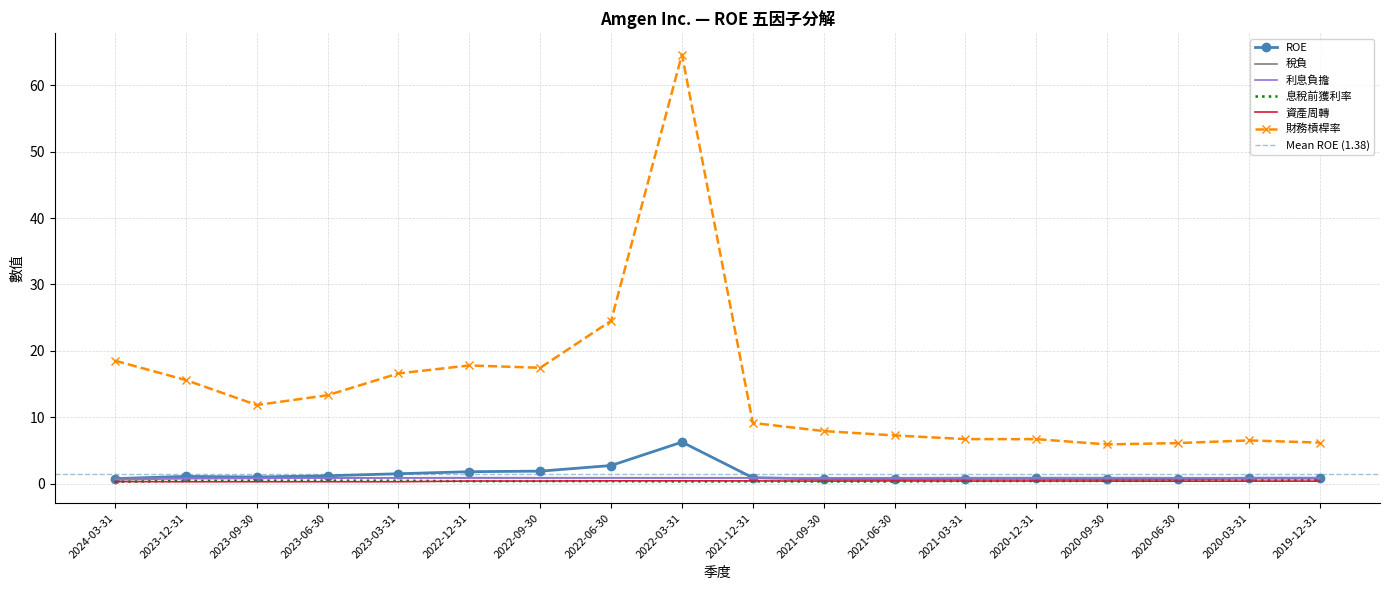

What is the label of the 9th point from the left?

2022-03-31